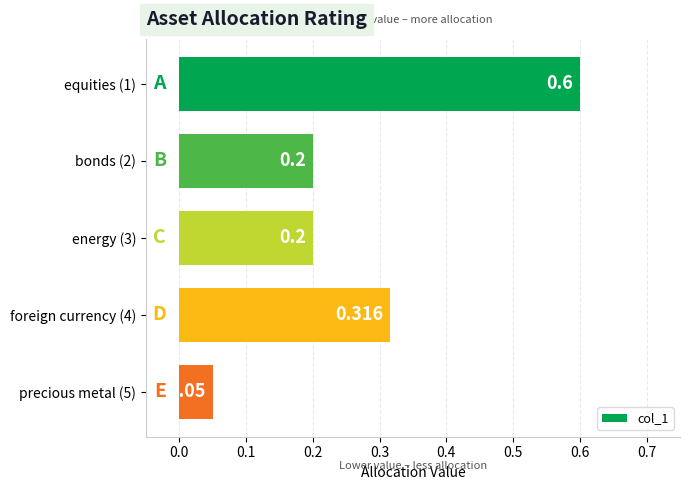

How many data points does each series have?

5